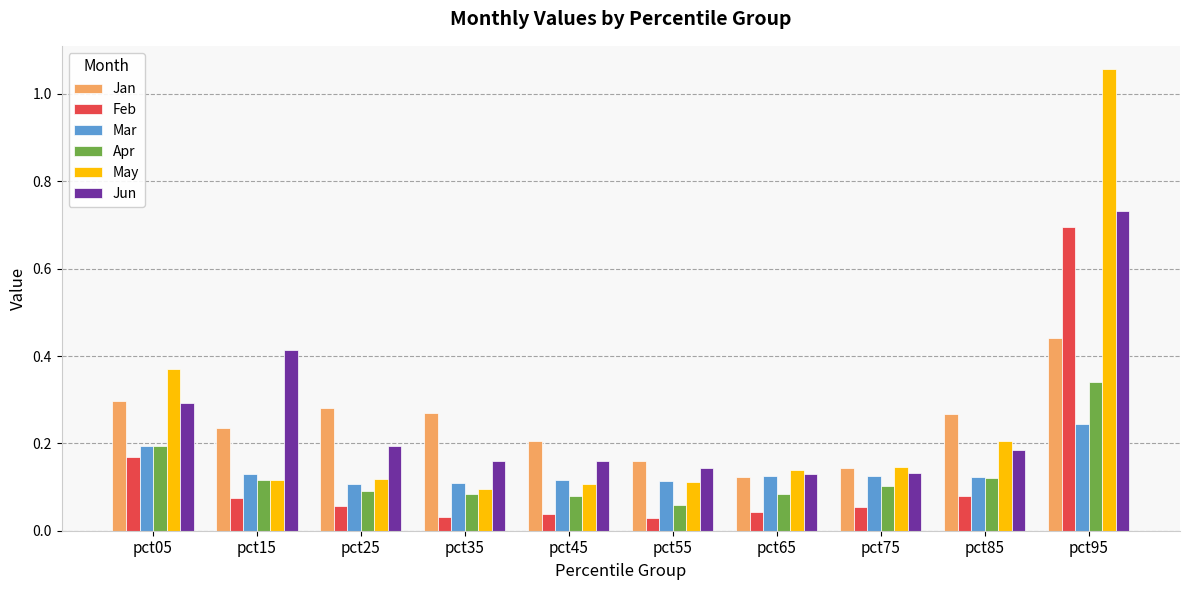

How many Jun values are between 0 and 1?

10